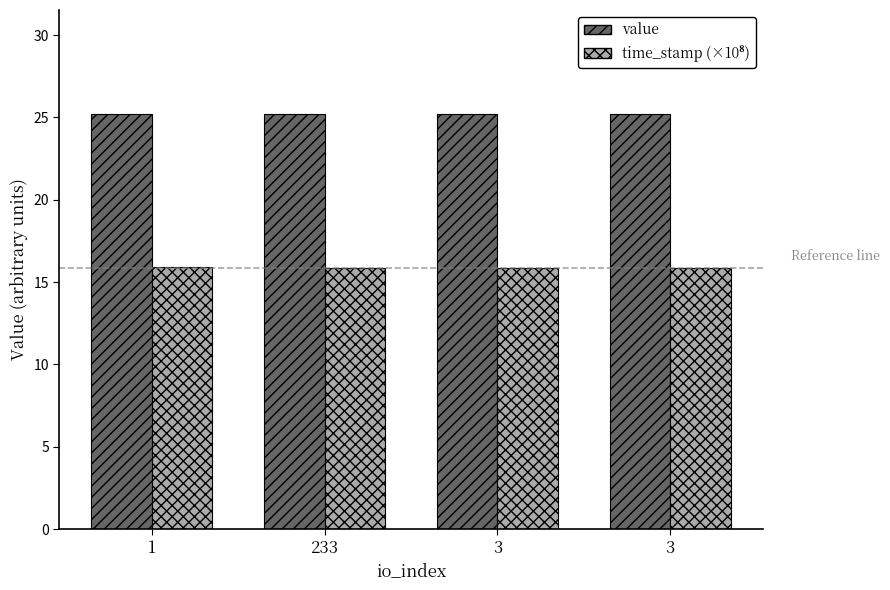

Reading left to right, list all the values displayed in this chart.

value: 1=25.2	233=25.2	3=25.2	3=25.2
time_stamp (×10⁸): 1=15.9	233=15.8	3=15.8	3=15.8